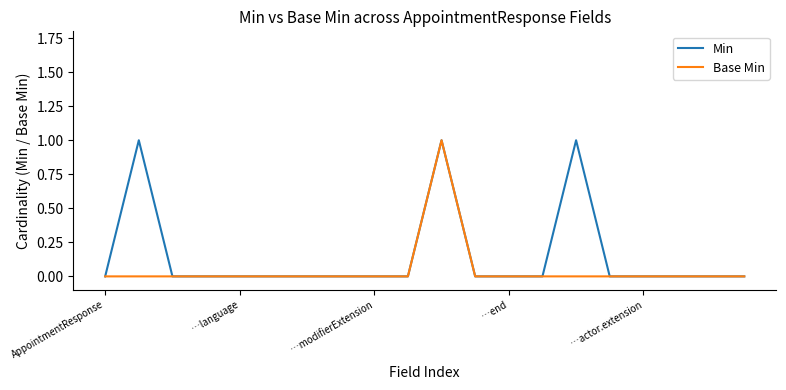

Which series has the largest total across all categories?

Min